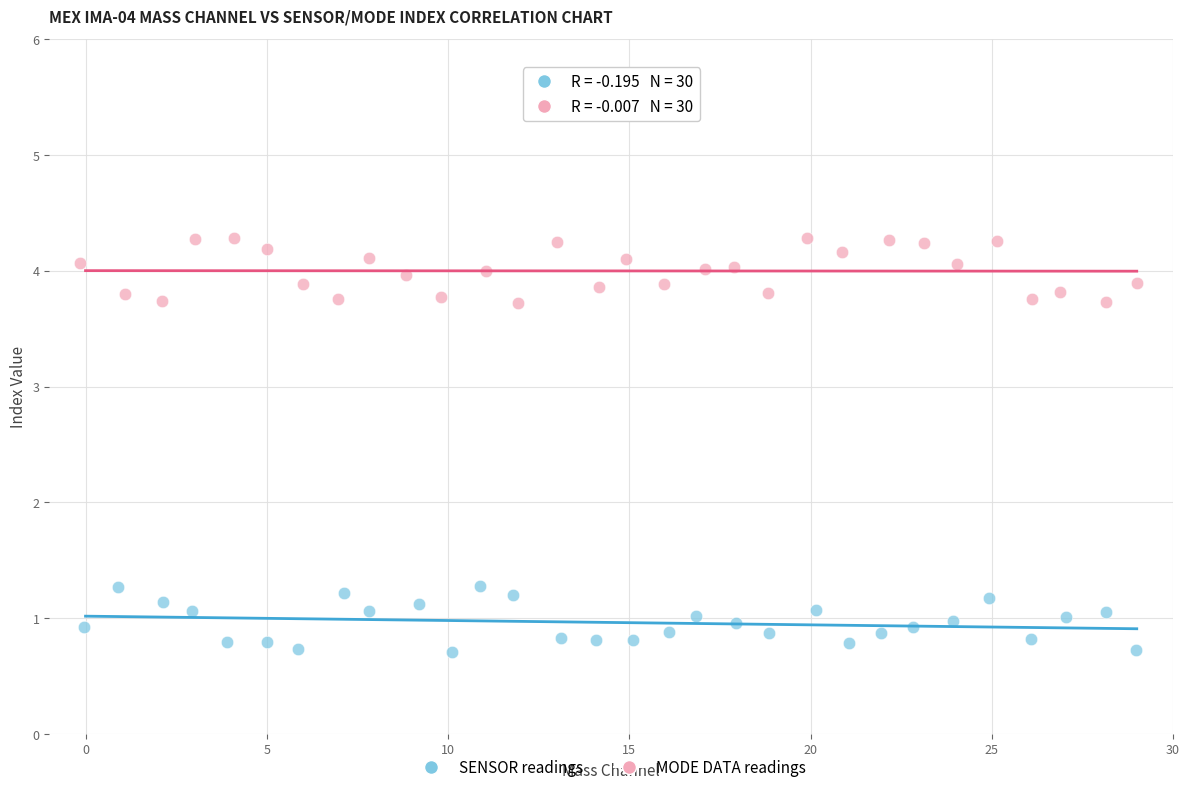

Which series reaches the maximum Y coordinate?

MODE DATA readings